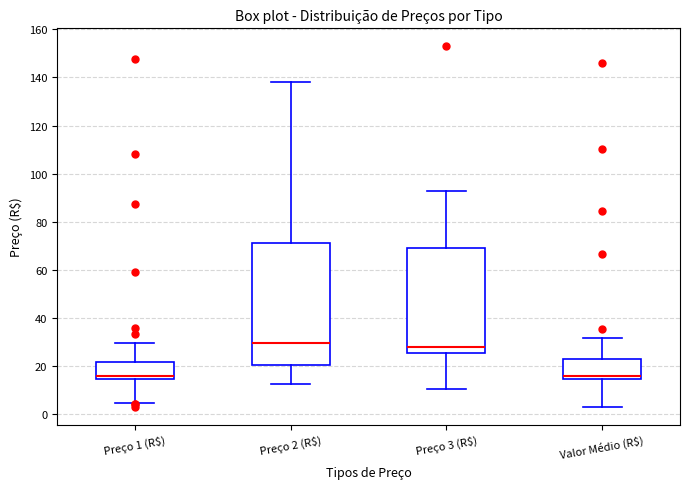

Where does the lower whisker of the box for Preço 2 (R$) end on the y-axis? The values are not printed on the chart, so give them approximately, as read against the axis.

12